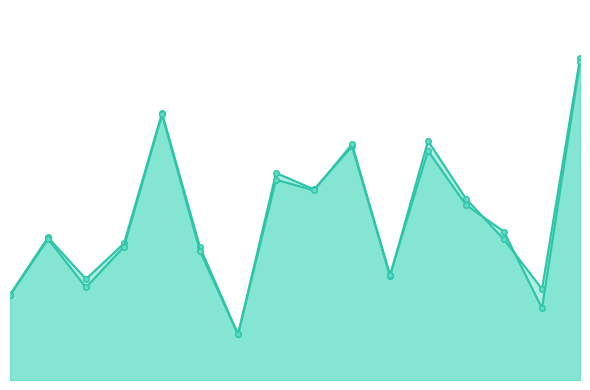

Read the Attempt #6's Duration (ms) value at Lightning Strikes Back, to the nearest 50.

106050